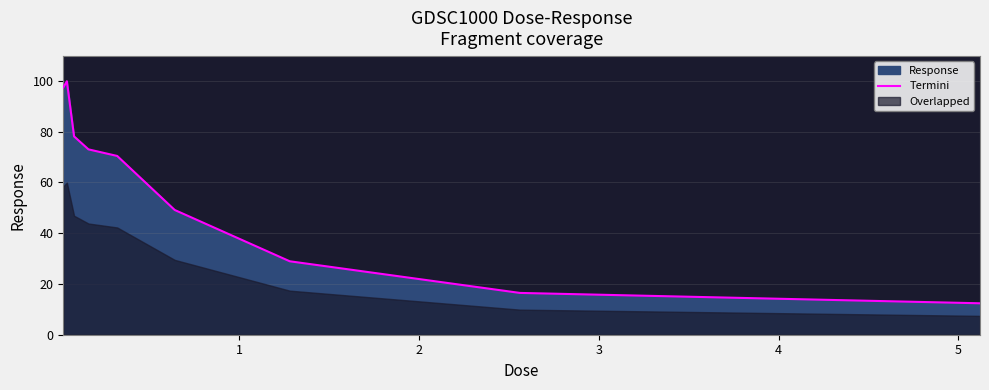

Reading left to right, list all the values displayed in this chart.

97.4	99.9	78.2	73.0	70.4	49.2	28.9	16.5	12.4